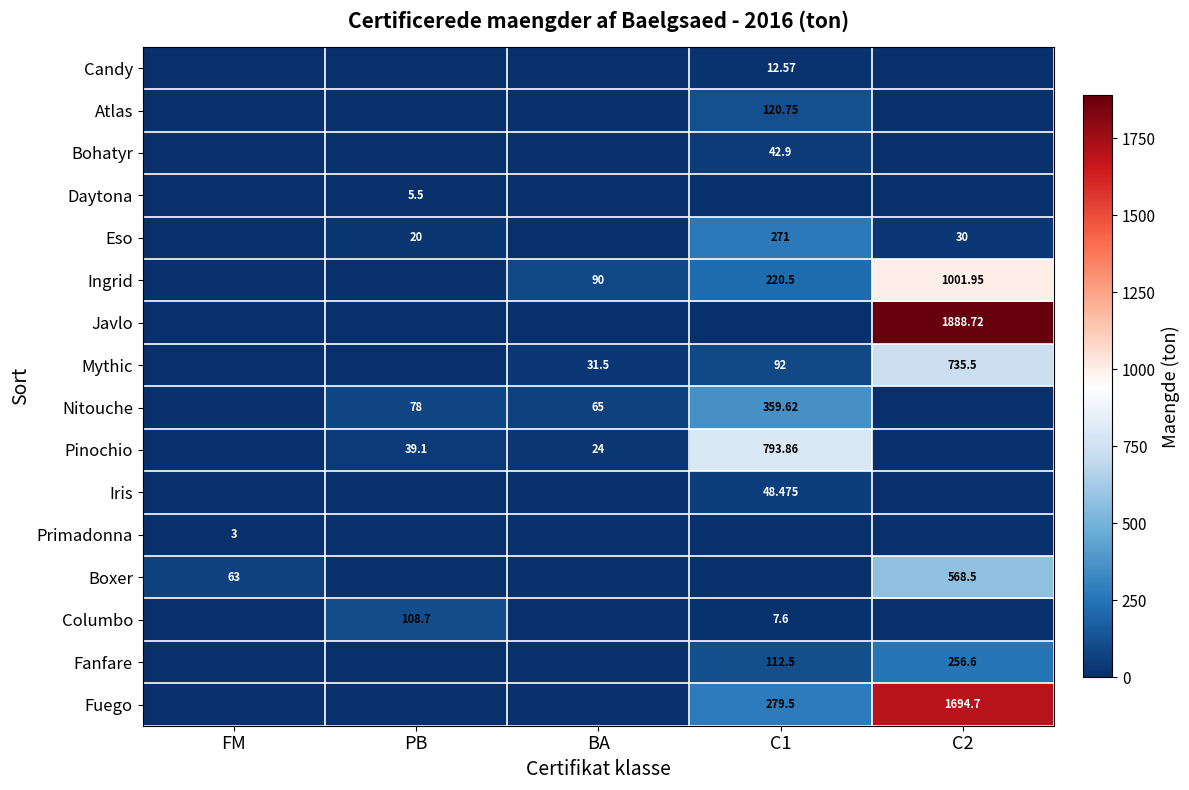

What is the difference between the second highest and second lowest values in the Nitouche series?

78.0